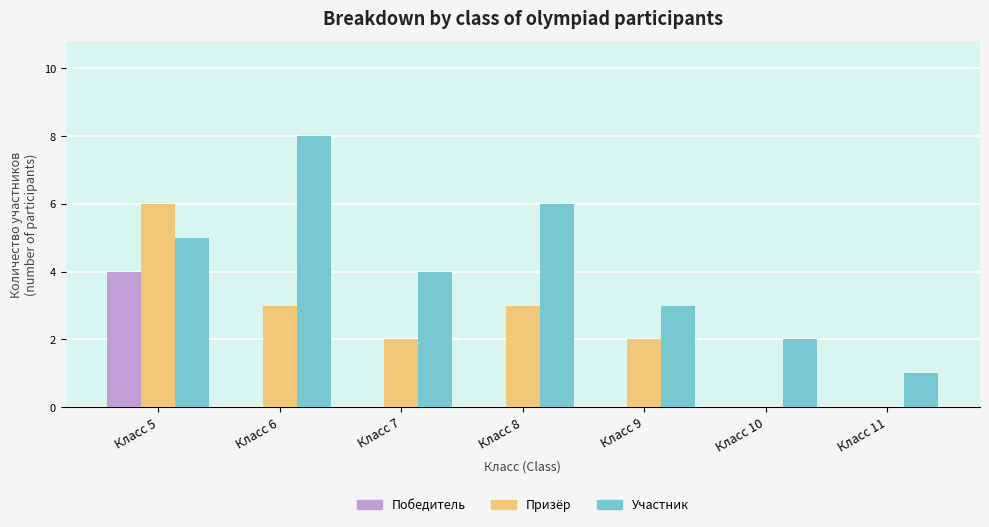

Which category has the highest value in the Победитель series?

Класс 5